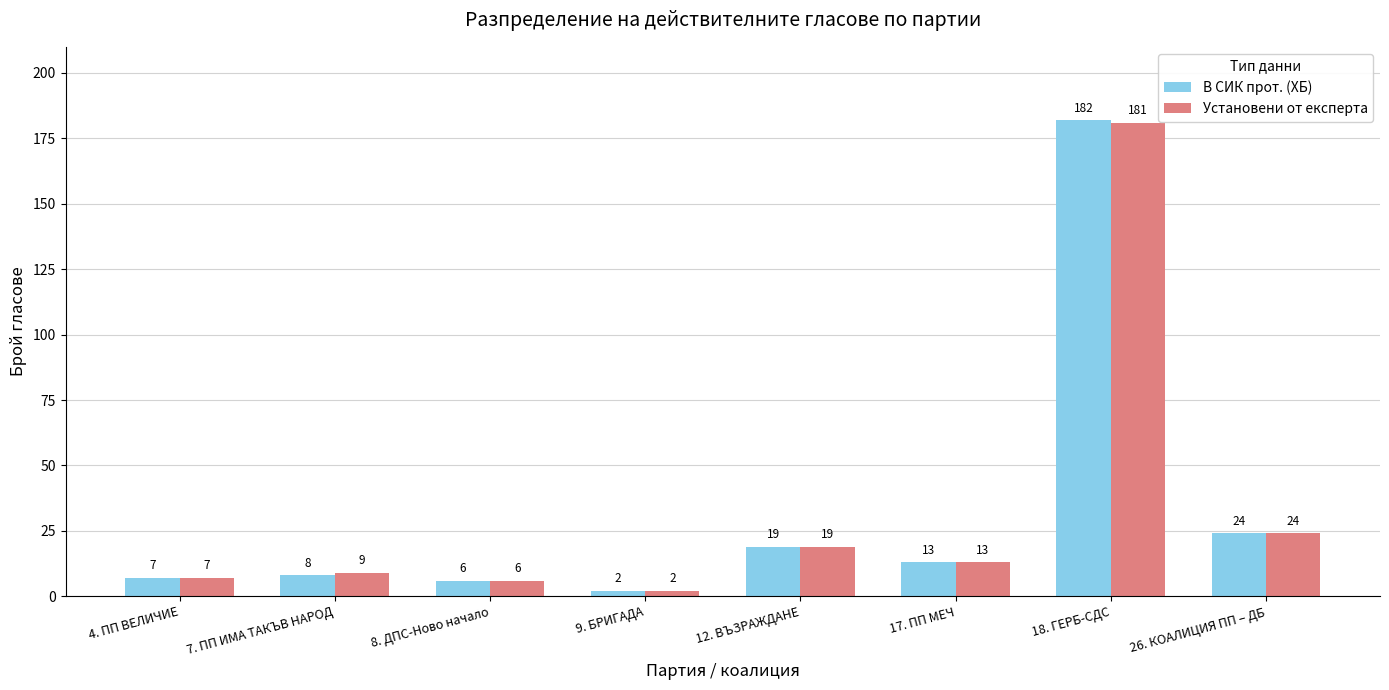

The Установени от експерта series shows 30 at 12. ВЪЗРАЖДАНЕ. True or false?

False